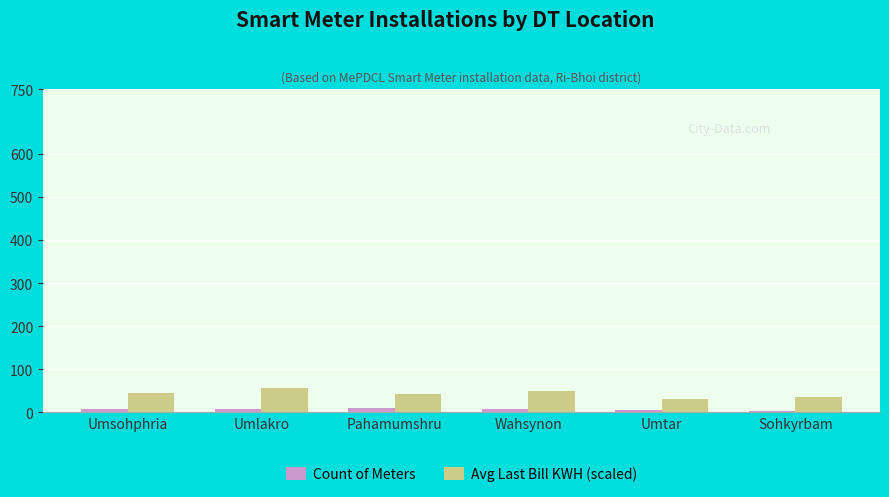

Which label corresponds to the largest value in the chart?

Umlakro